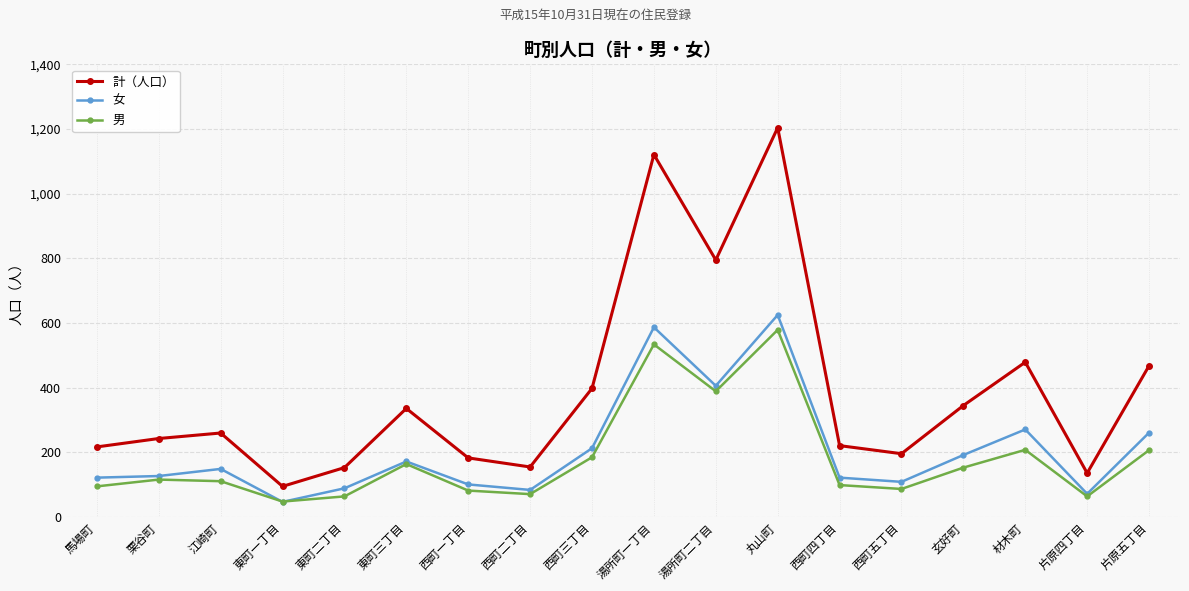

True or false: 女 and 計（人口） cross at least once.

False